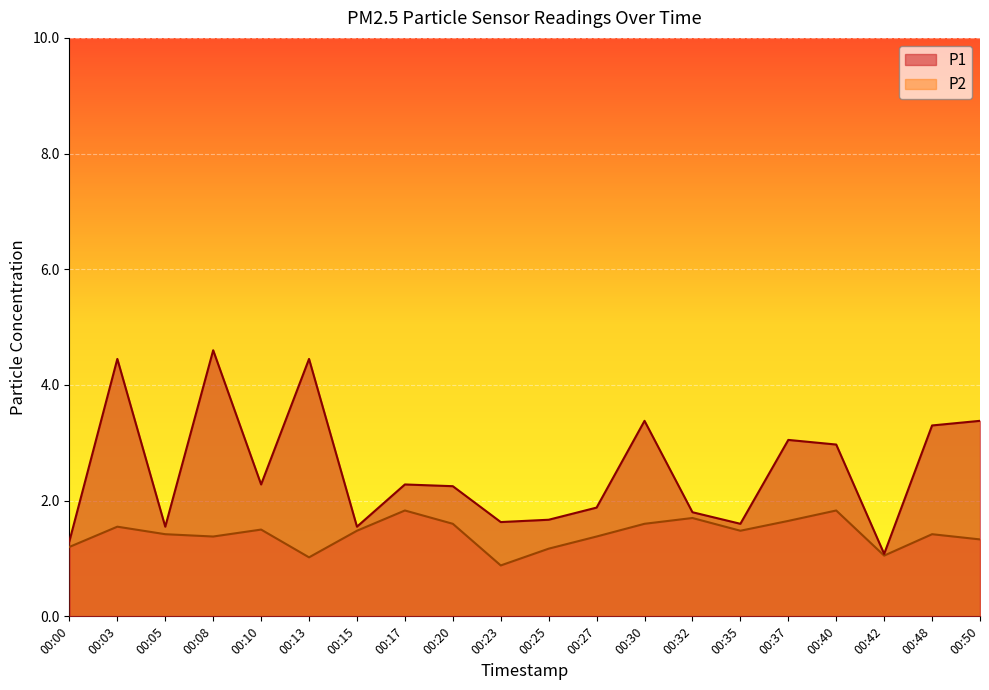

What is the maximum value shown in the chart?

4.6